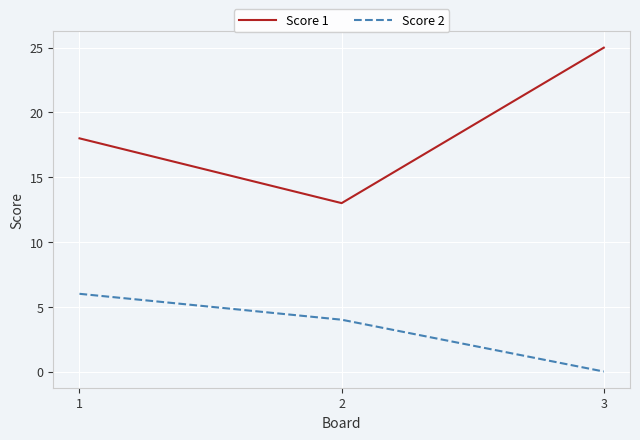

Is the value of Score 2 at 2 greater than the value of Score 1 at 3?

No